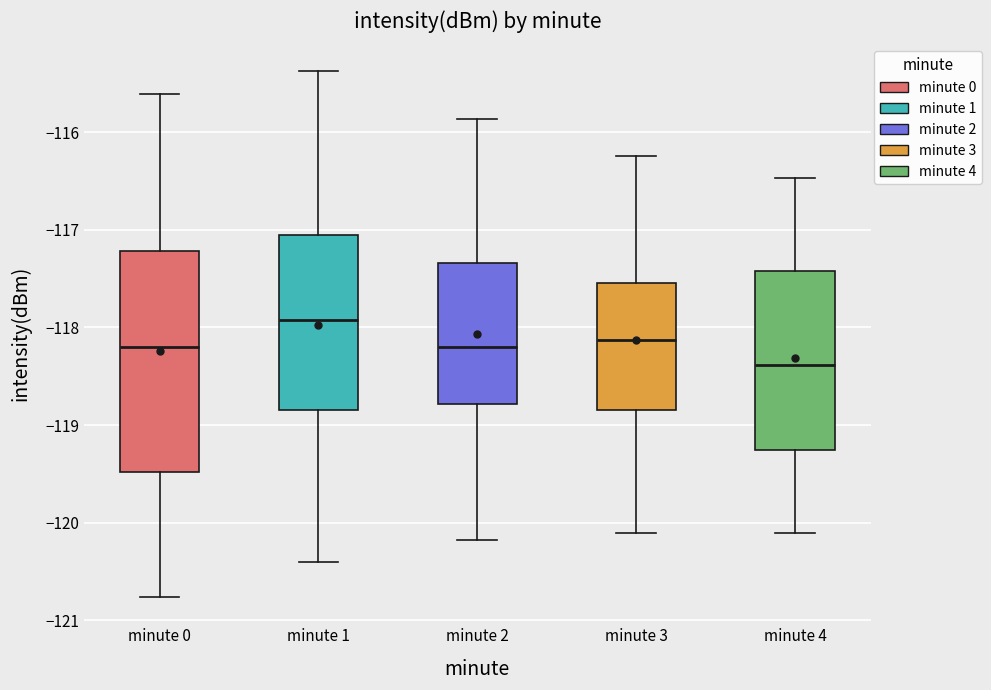

Which box is the tallest, from its lower edge to its upper edge?

minute 0